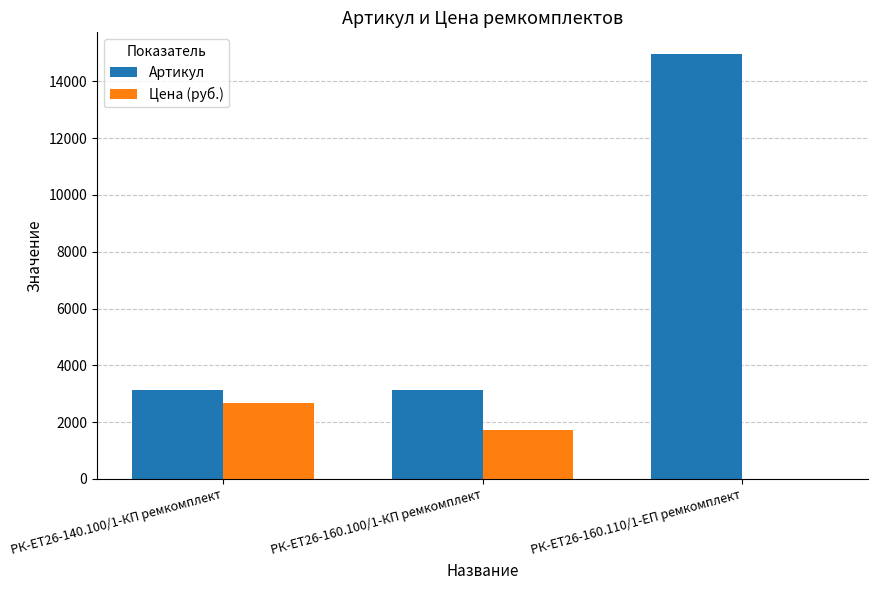

Is the value of Цена (руб.) at РК-ЕТ26-160.100/1-КП ремкомплект greater than the value of Артикул at РК-ЕТ26-140.100/1-КП ремкомплект?

No